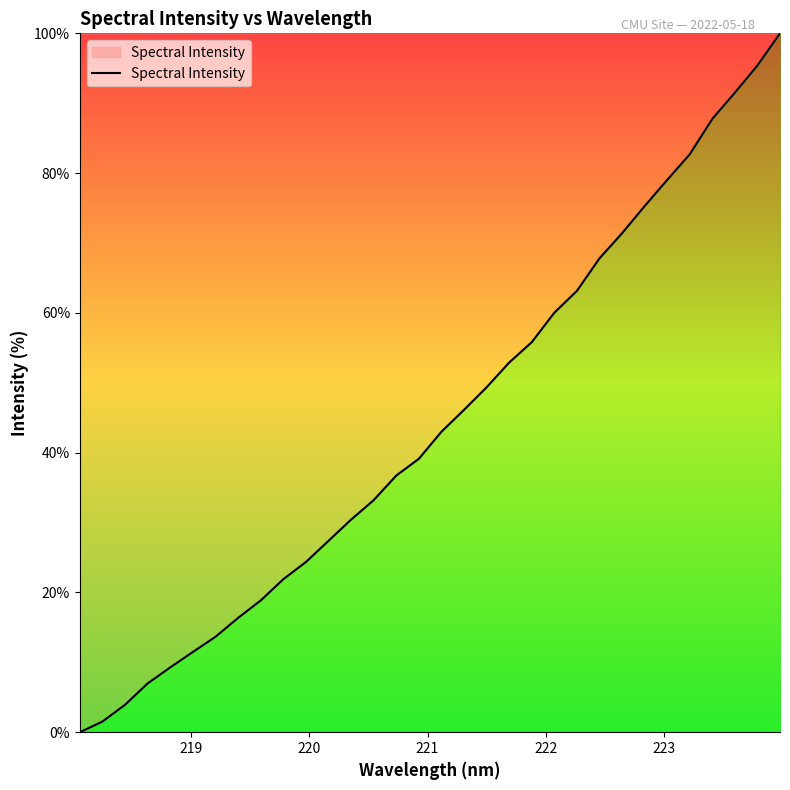

What is the difference between the maximum and minimum values?

100.0